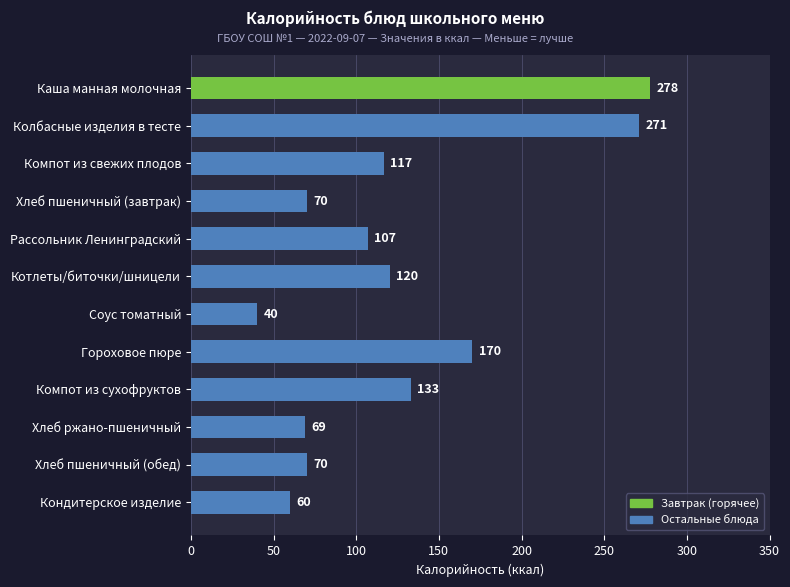

Which label corresponds to the largest value in the chart?

Каша манная молочная